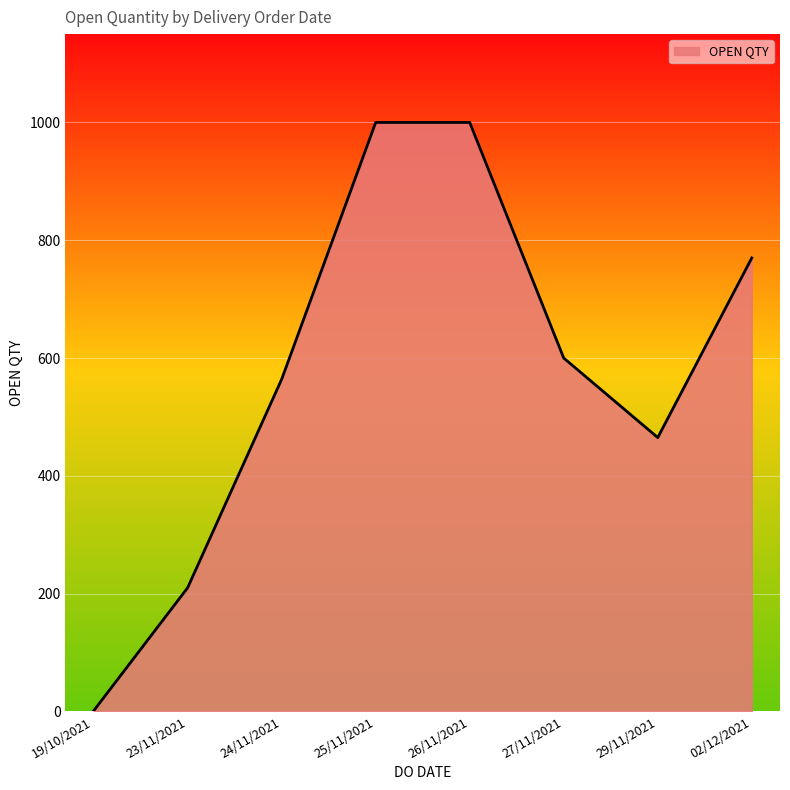

What is the sum of all values?

4610